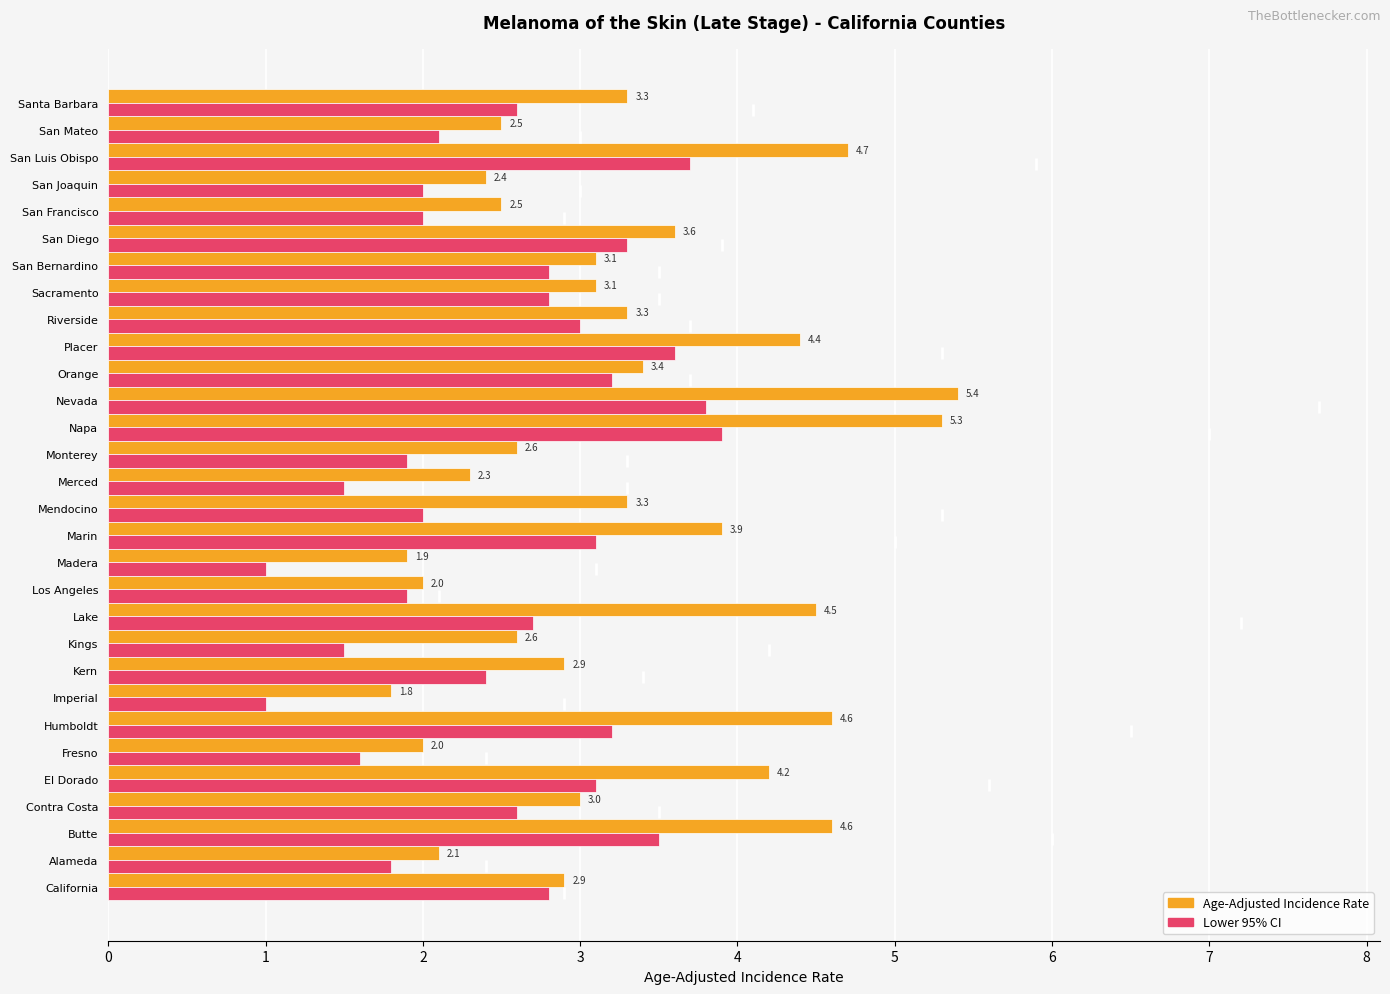

Is it true that Lower 95% CI equals 2.6 at Contra Costa?

True